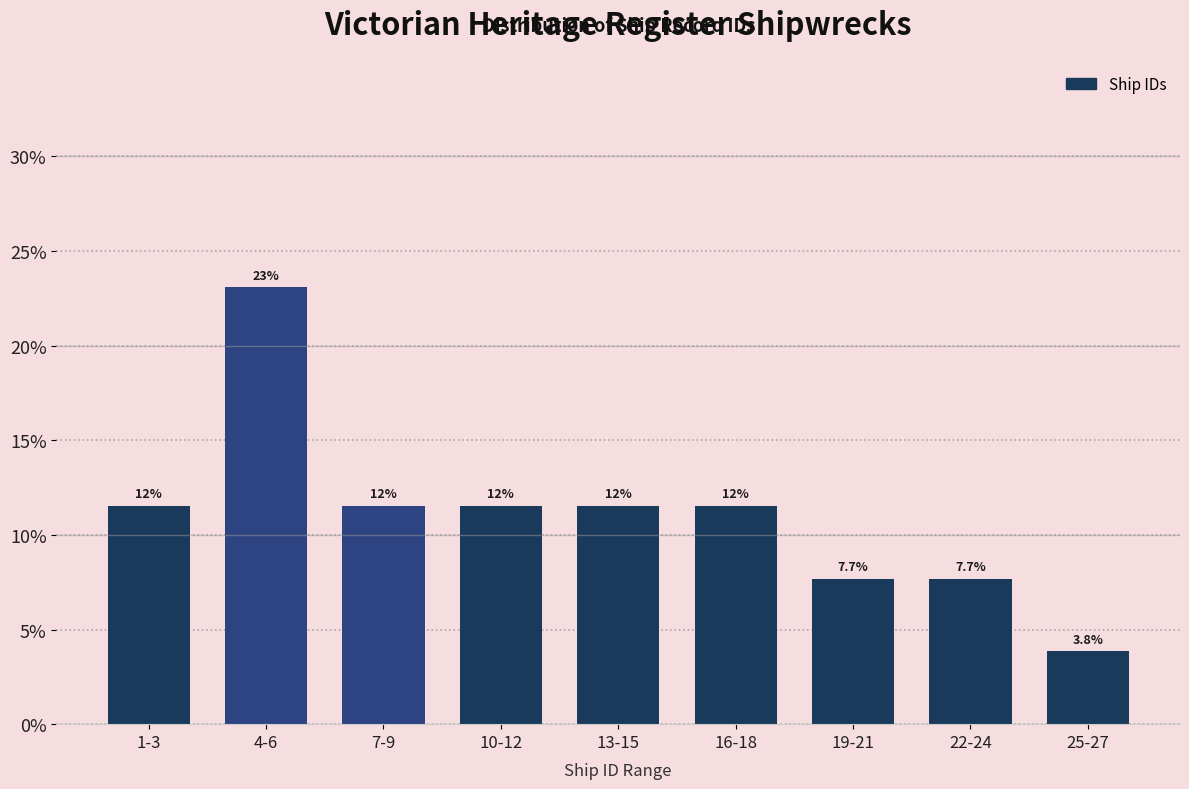

Does the chart contain any negative values?

No